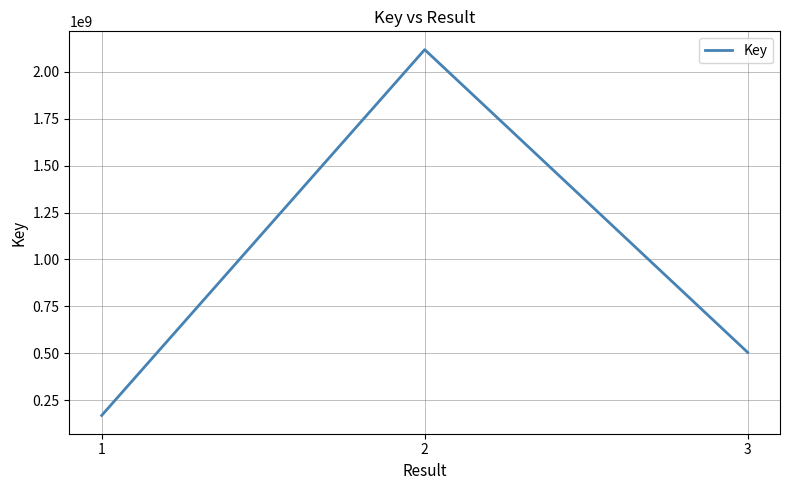

What is the minimum value shown in the chart?

169389929